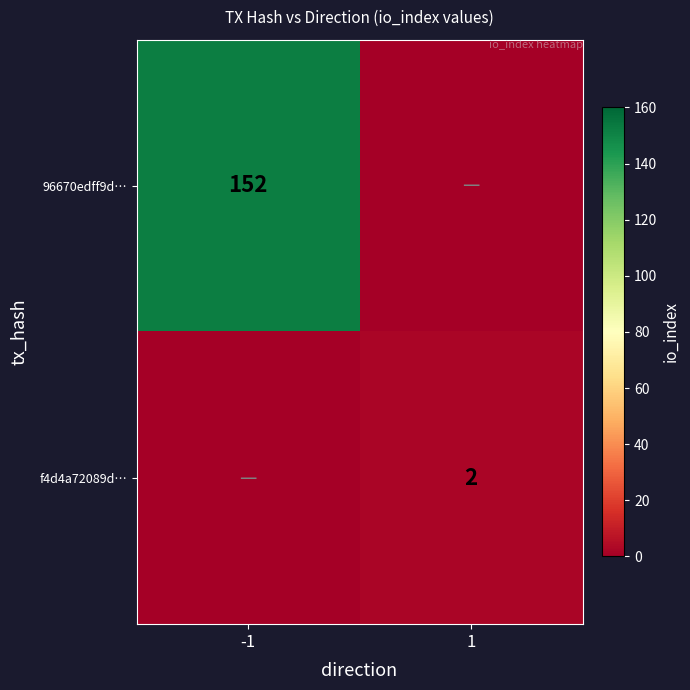

Is it true that f4d4a72089d… equals 2 at 1?

True